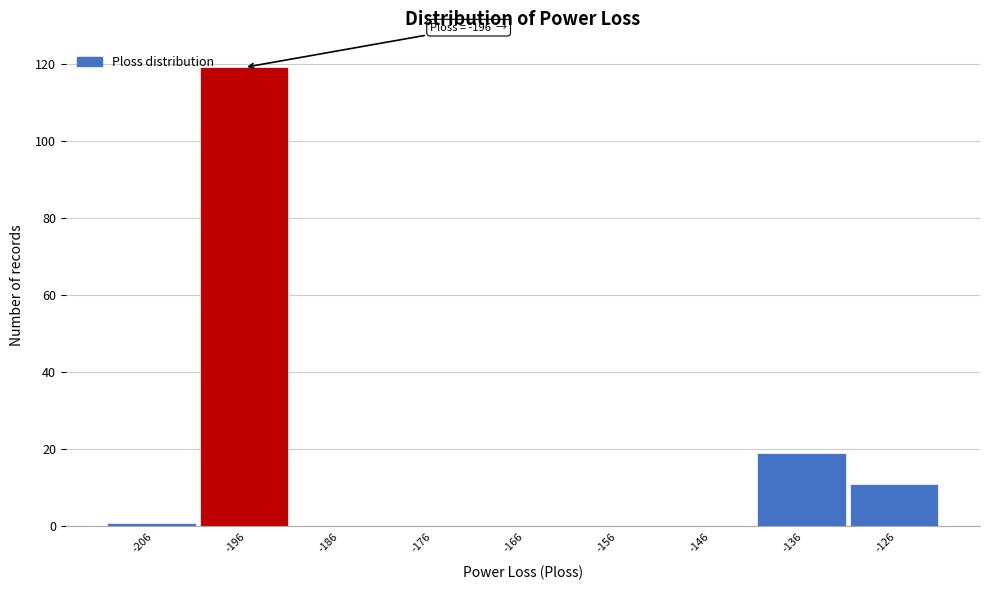

Reading right to left, what are all the values shown in this chart?

-126=11	-136=19	-146=0	-156=0	-166=0	-176=0	-186=0	-196=119	-206=1